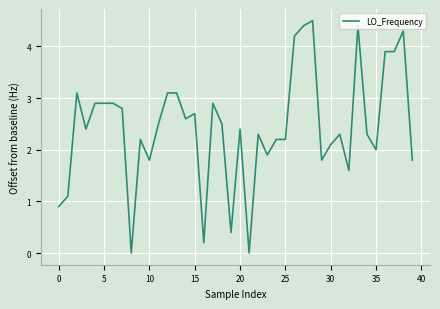

What is the average value?

2.4